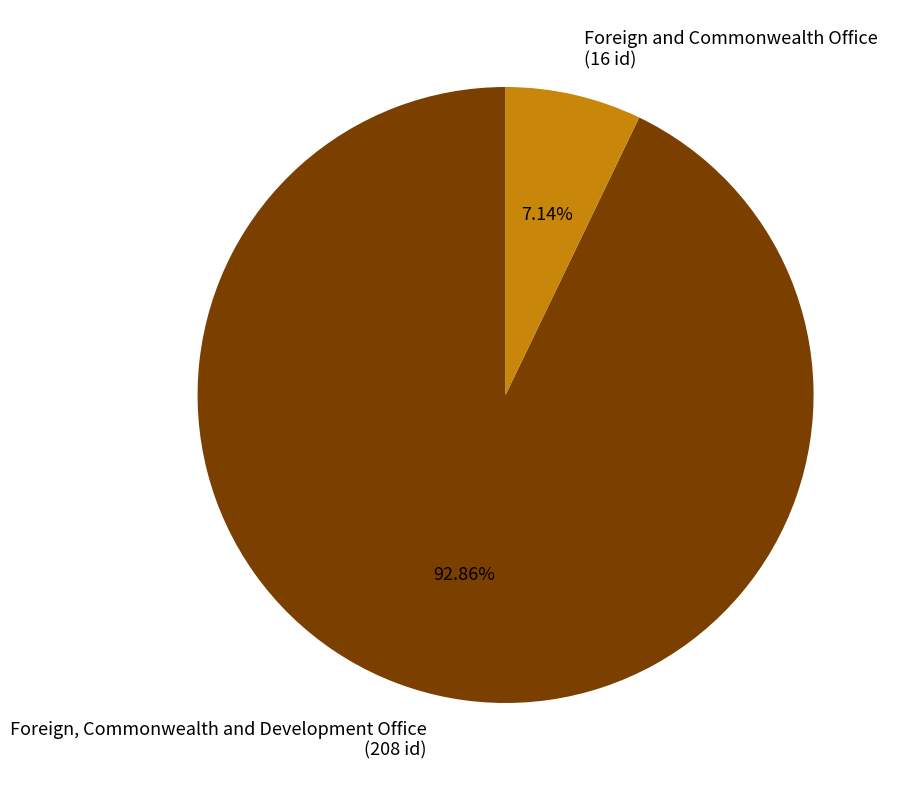

What percentage do Foreign and Commonwealth Office and Foreign, Commonwealth and Development Office together represent?

100.0%